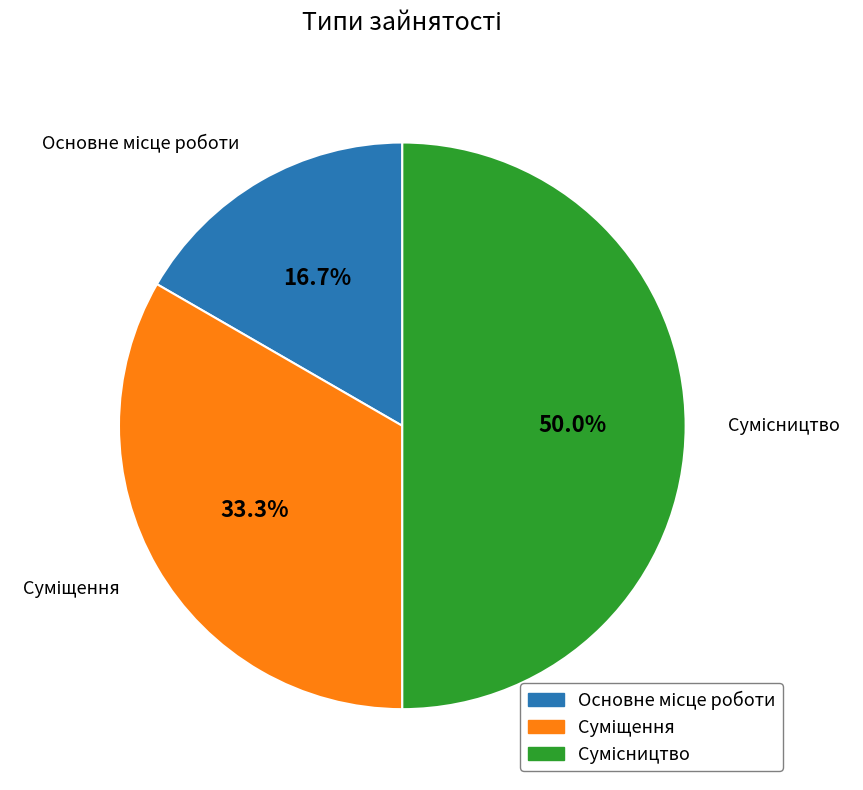

To the nearest percent, what is the average slice percentage?

33%